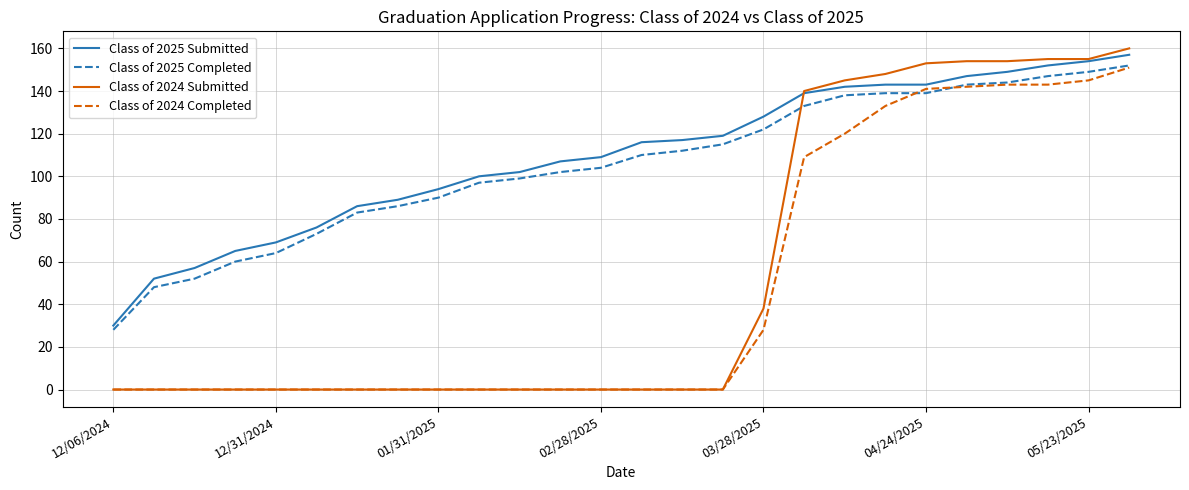

What is the difference between the maximum and minimum values in the Class of 2024 Submitted series?

160